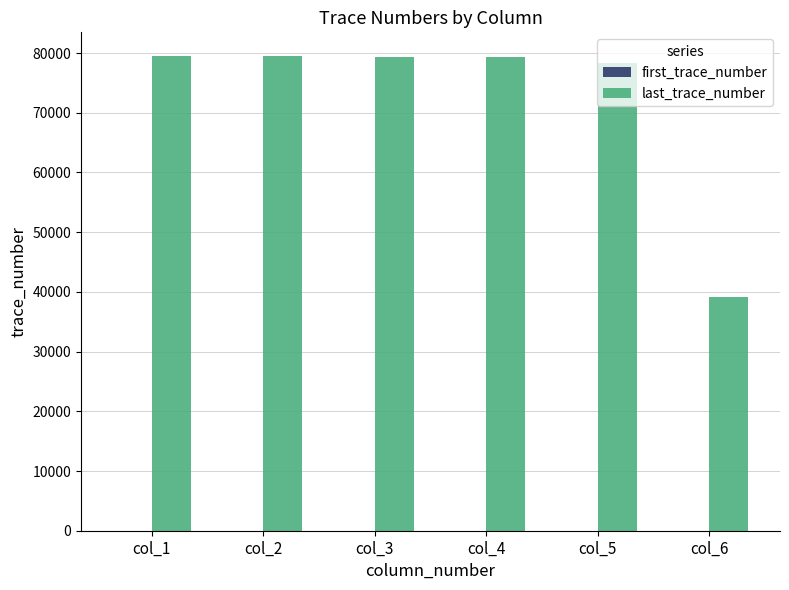

The value of last_trace_number at col_3 is 79384. True or false?

True